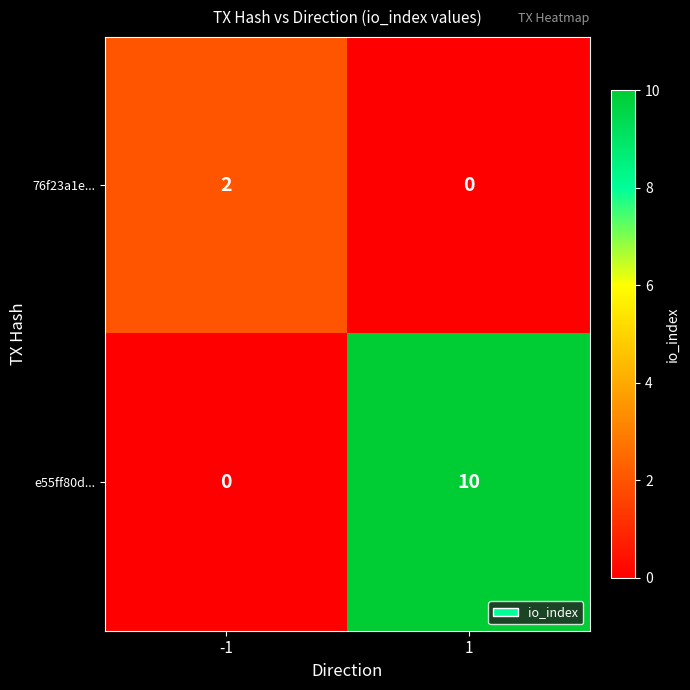

Reading left to right, transcribe all the data shown in this chart.

76f23a1e...: 2	0
e55ff80d...: 0	10